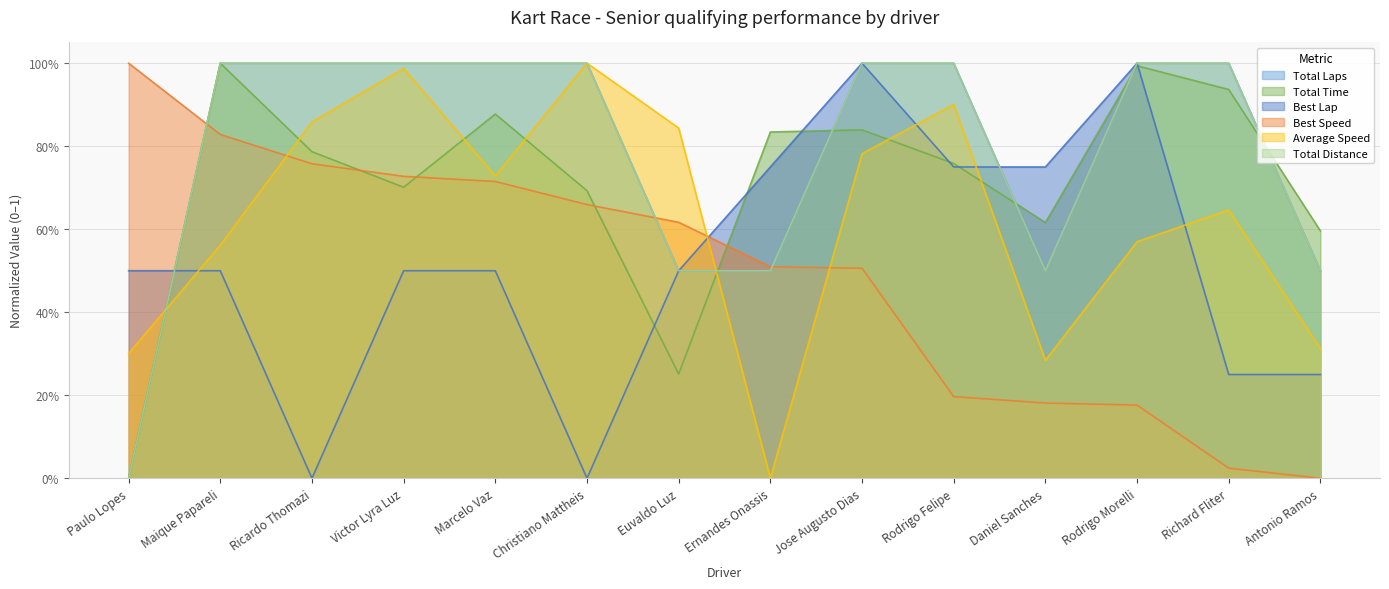

Which category has the lowest value in the Total Laps series?

Paulo Lopes